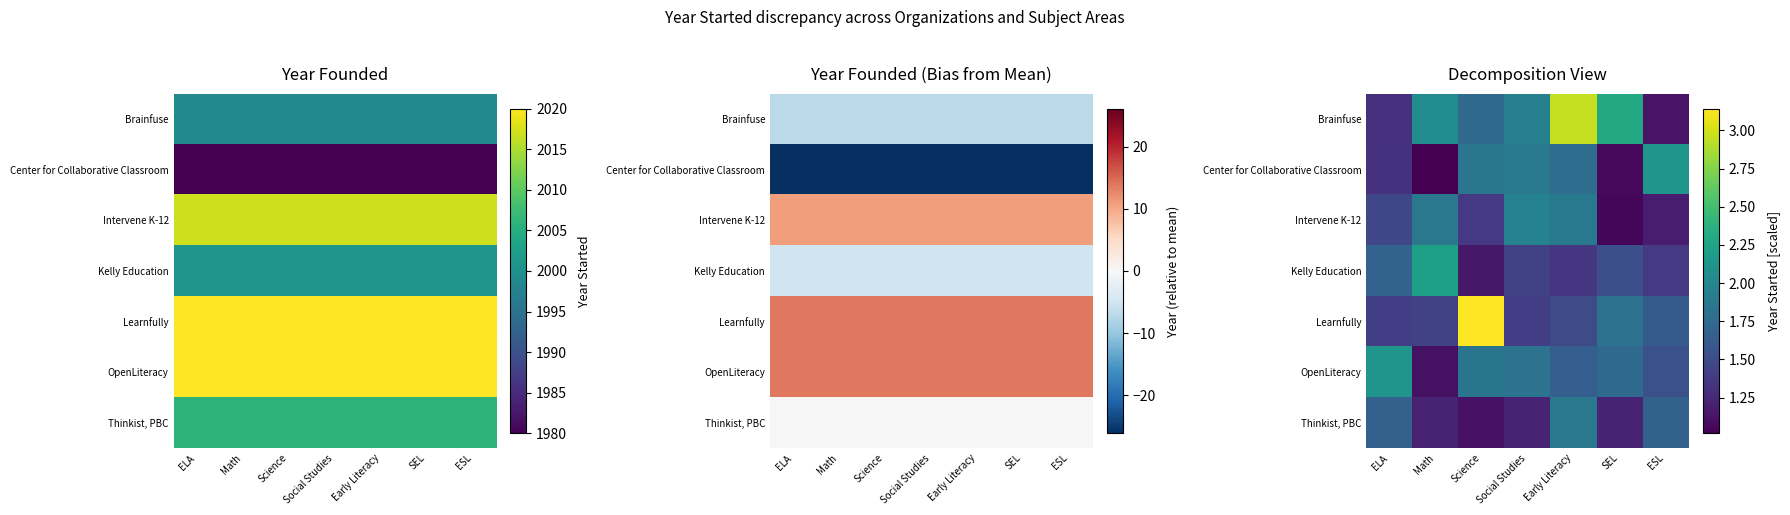

What is the total value across all series at Science?

12.2